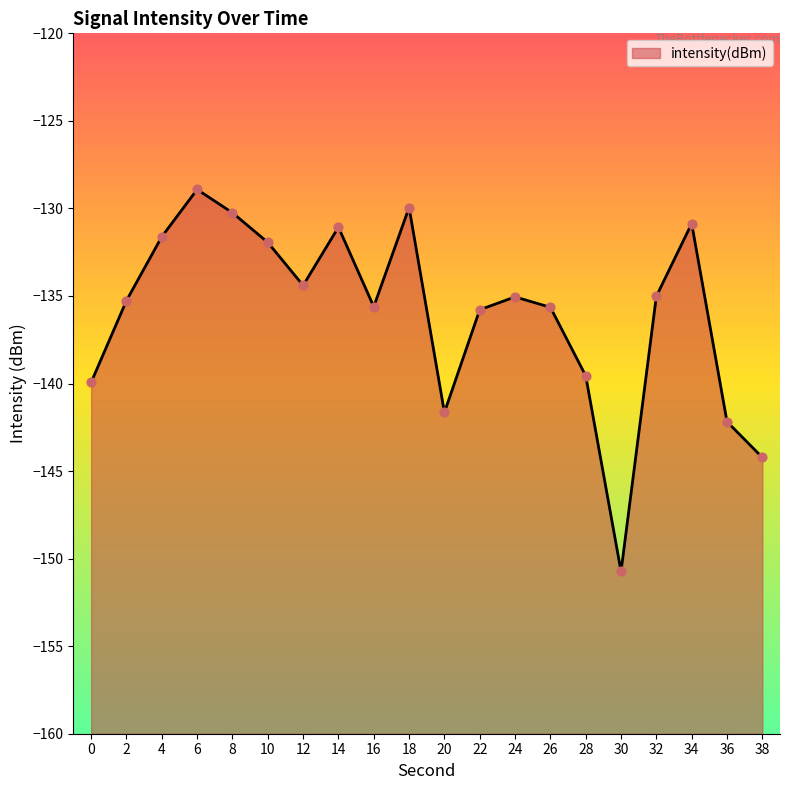

Between 28 and 2, which is larger?

2